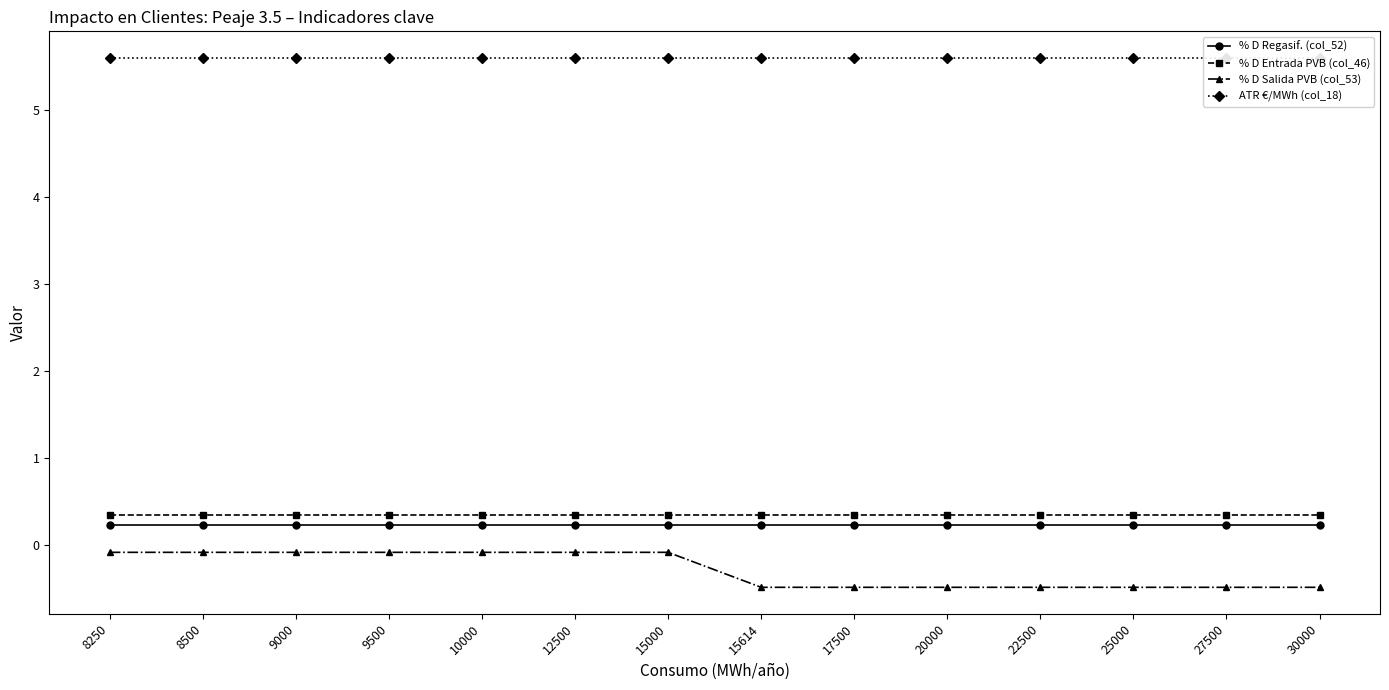

Is the value of ATR €/MWh (col_18) at 10000 greater than the value of % D Entrada PVB (col_46) at 9000?

Yes